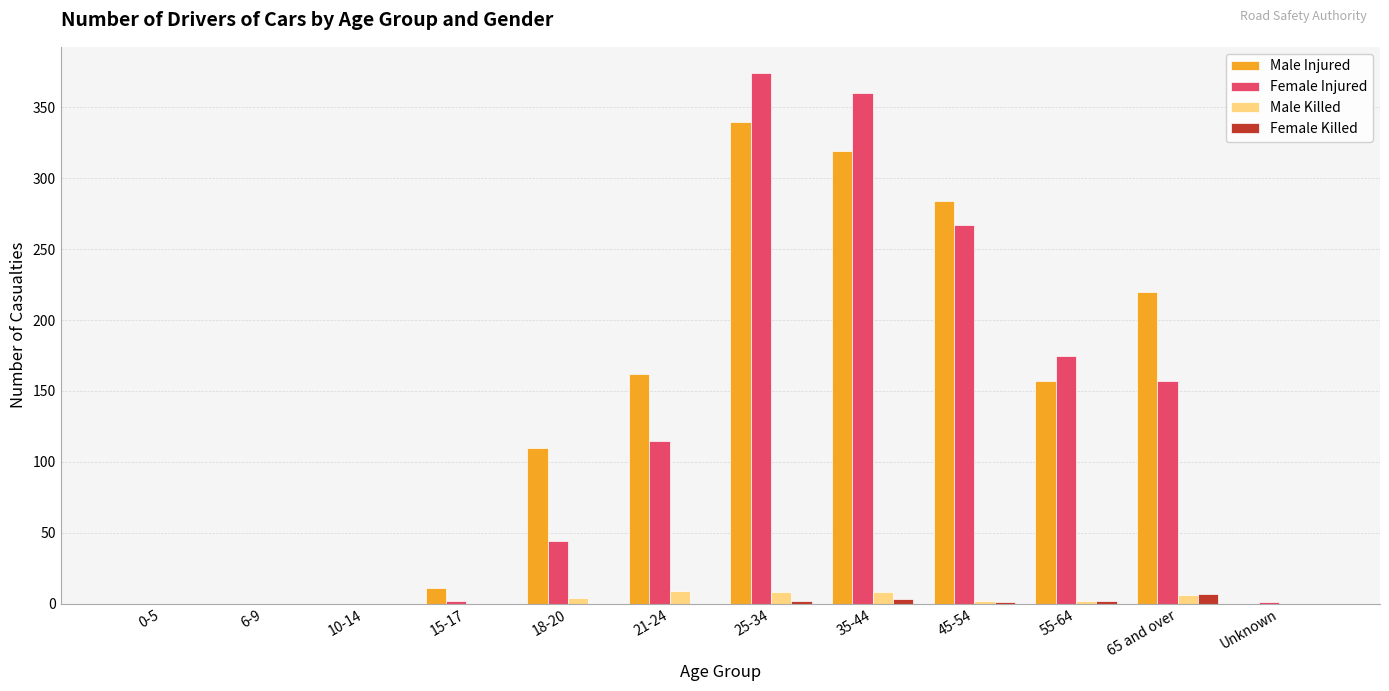

Read the Male Killed value at 55-64.

2